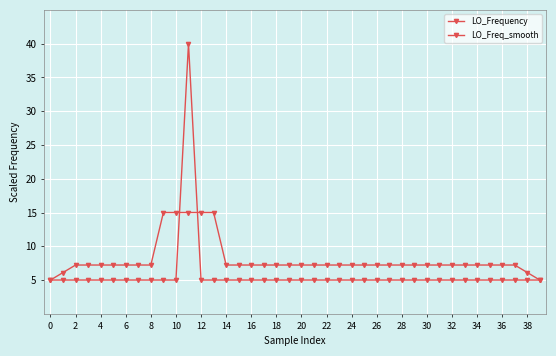

Does the chart have visible grid lines?

Yes